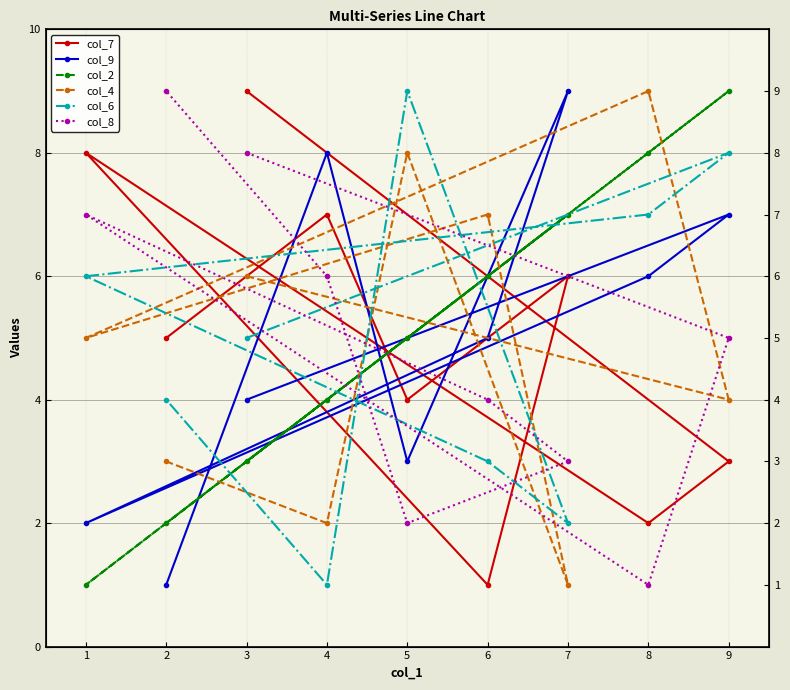

What is the difference between the maximum and minimum values in the col_9 series?

8